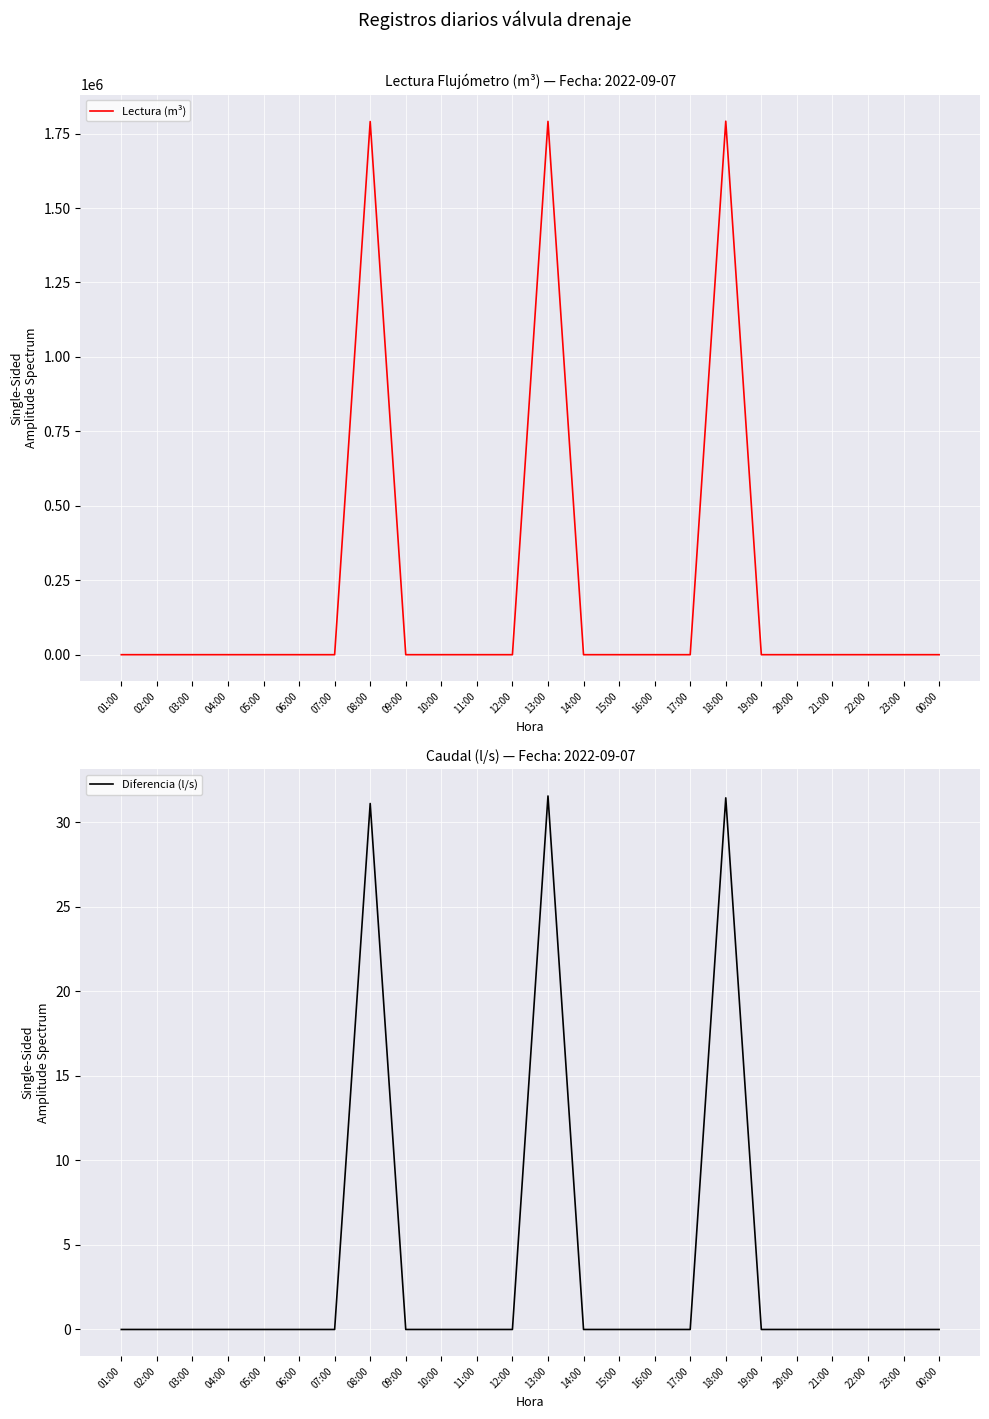

At which category is the sum across all series the highest?

18:00